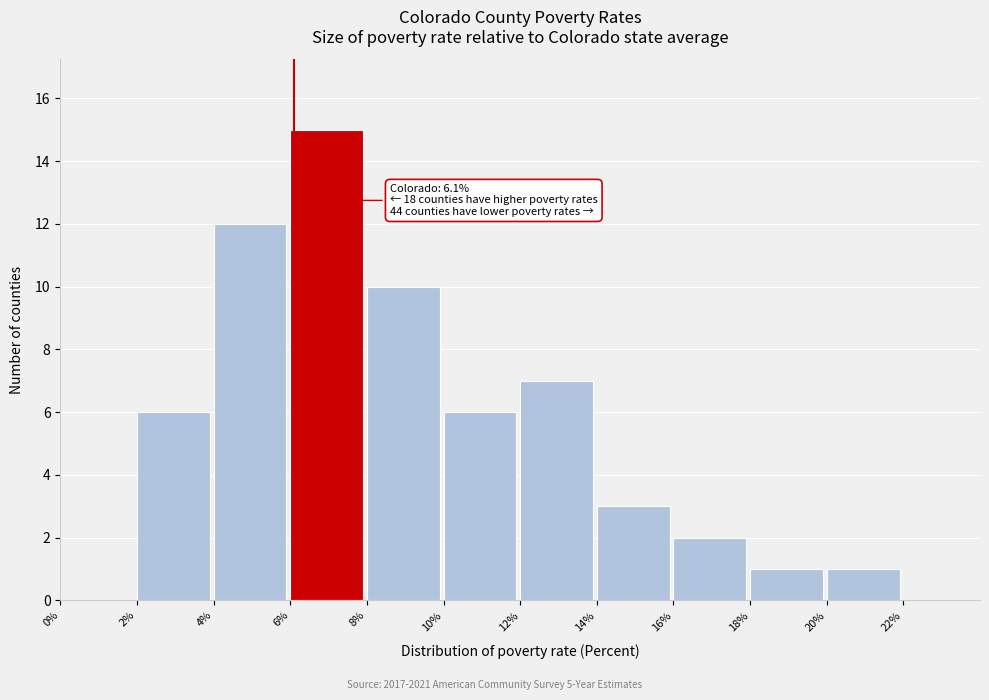

Over which range of the x-axis is the bar tallest?

6% to 8%